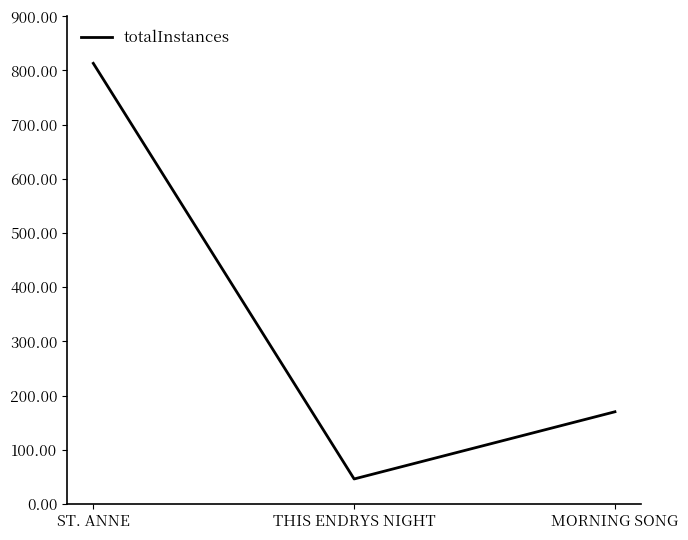

What is the change in value from THIS ENDRYS NIGHT to MORNING SONG?

+124